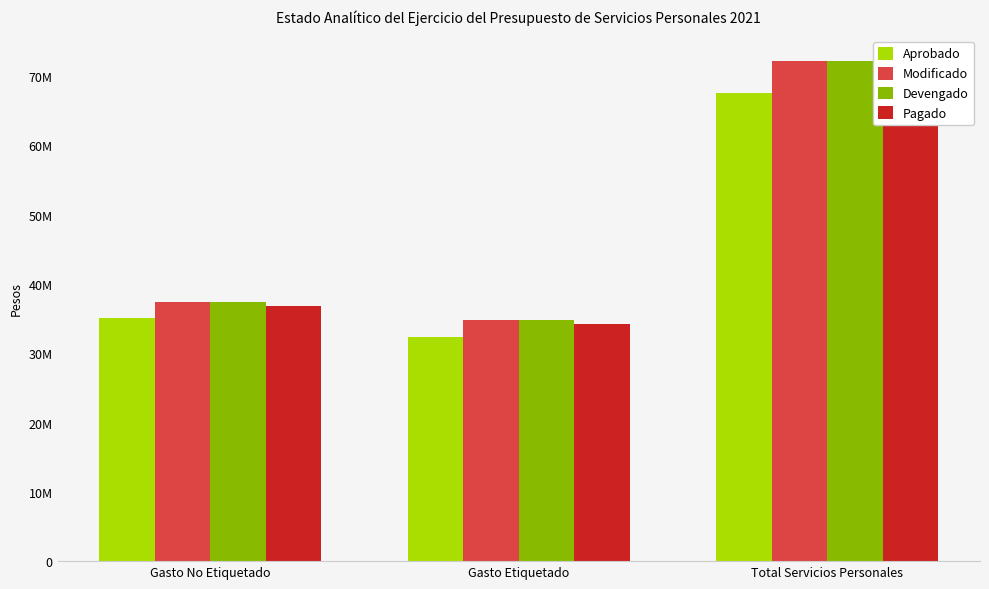

At which category is the sum across all series the highest?

Total Servicios Personales